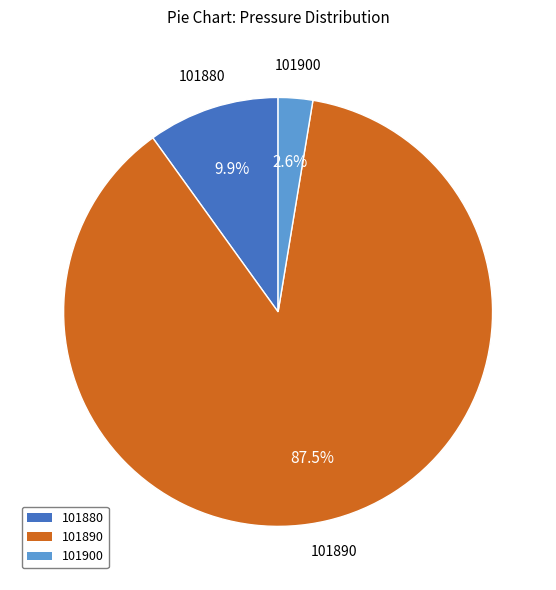

Count the number of slices in the pie.

3